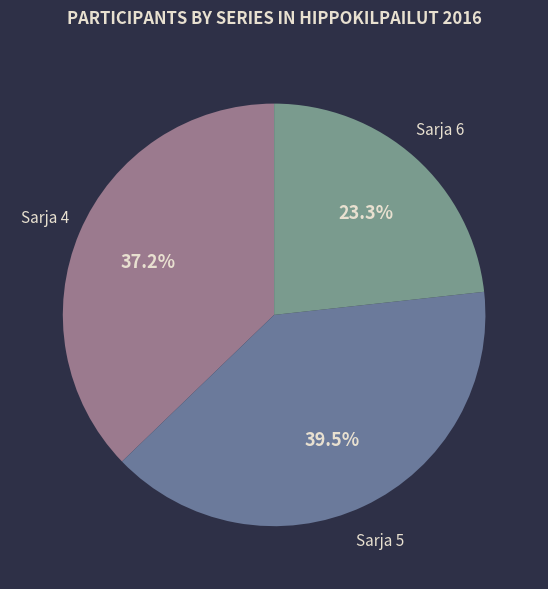

To the nearest percent, what is the difference between the Sarja 6 and Sarja 5 slice percentages?

16%